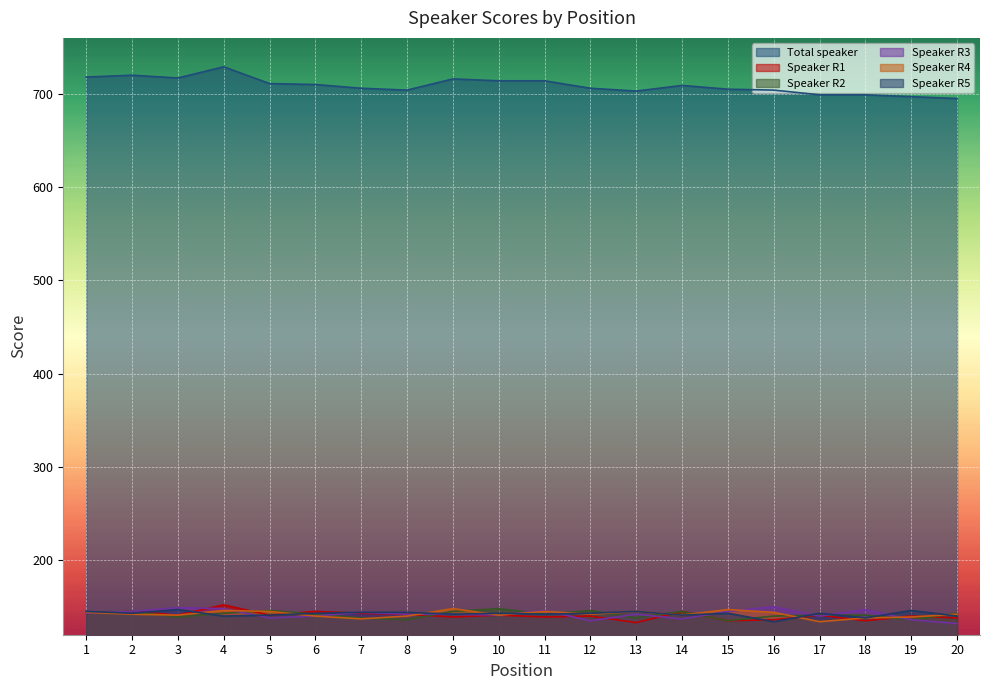

True or false: Speaker R2 and Speaker R5 cross at least once.

True